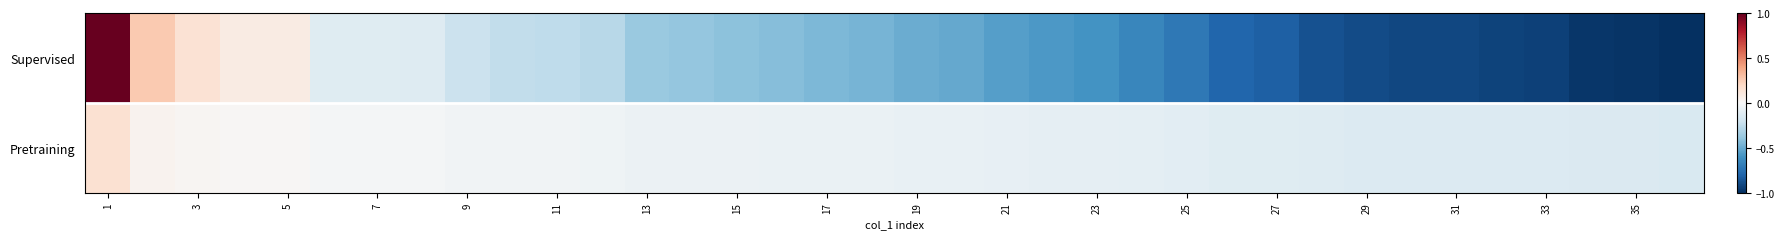

How many values in the Supervised series exceed 0?

5